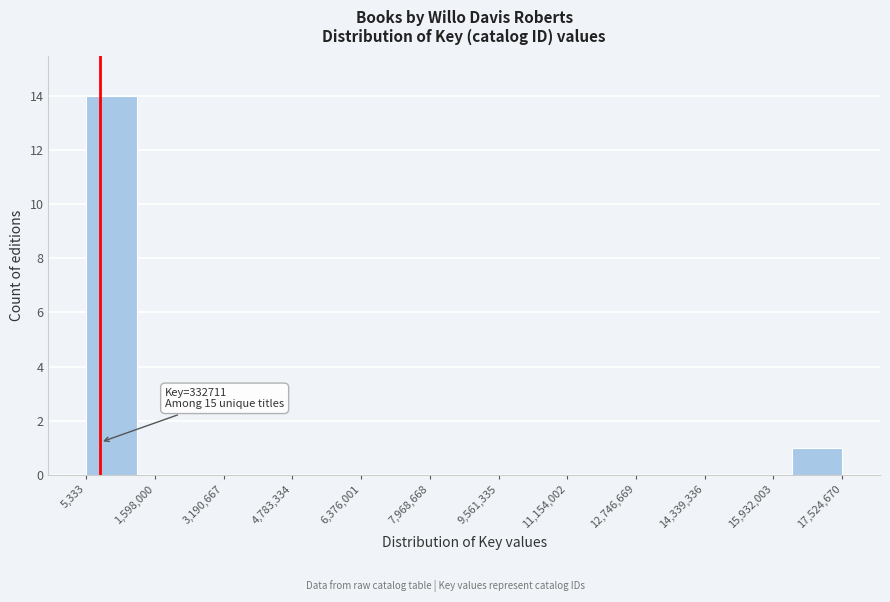

Over which range of the x-axis is the bar tallest?

0 to 1200000